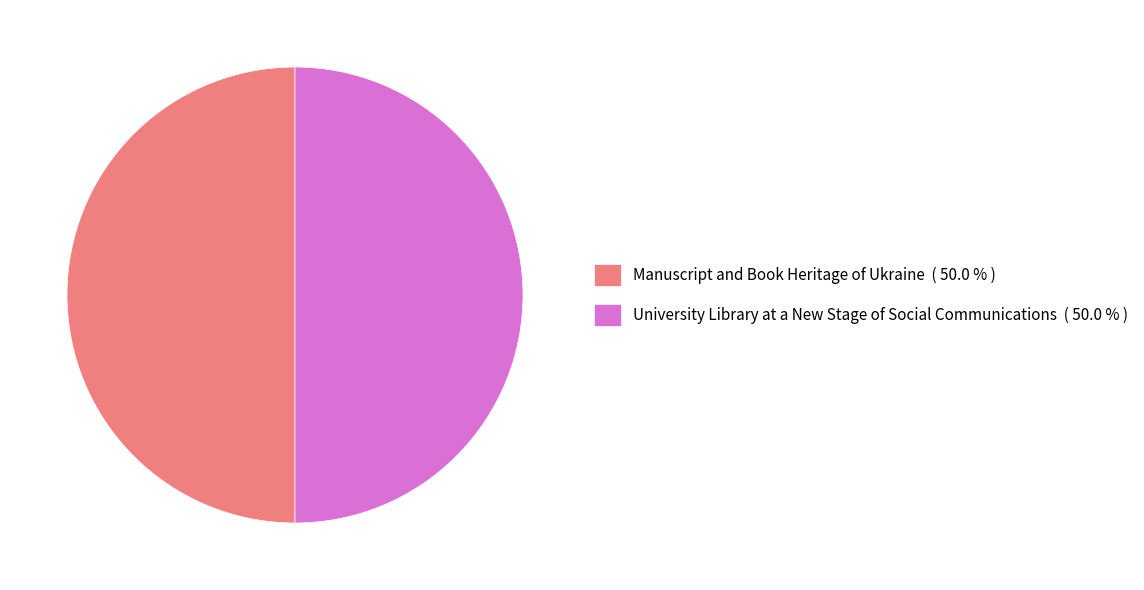

Do Manuscript and Book Heritage of Ukraine ( 50.0 % ) and University Library at a New Stage of Social Communications ( 50.0 % ) together represent more than half of the pie?

Yes